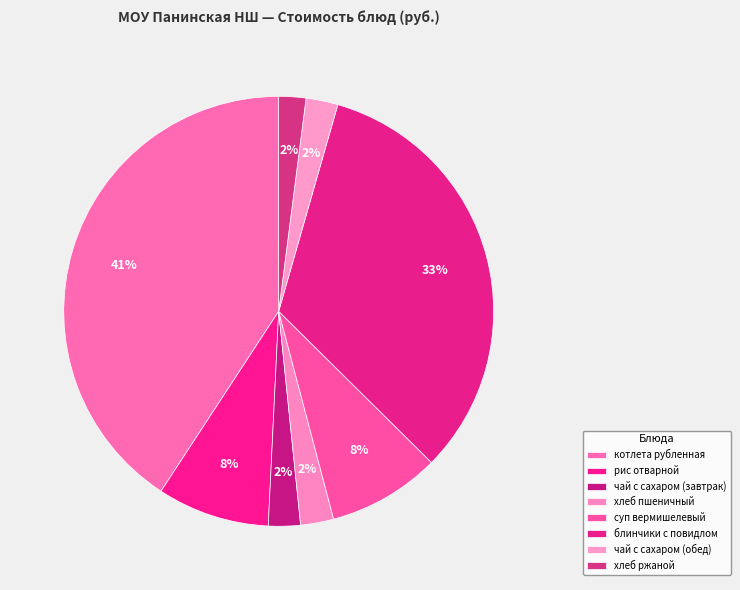

Does котлета рубленная account for over 50% of the chart?

No